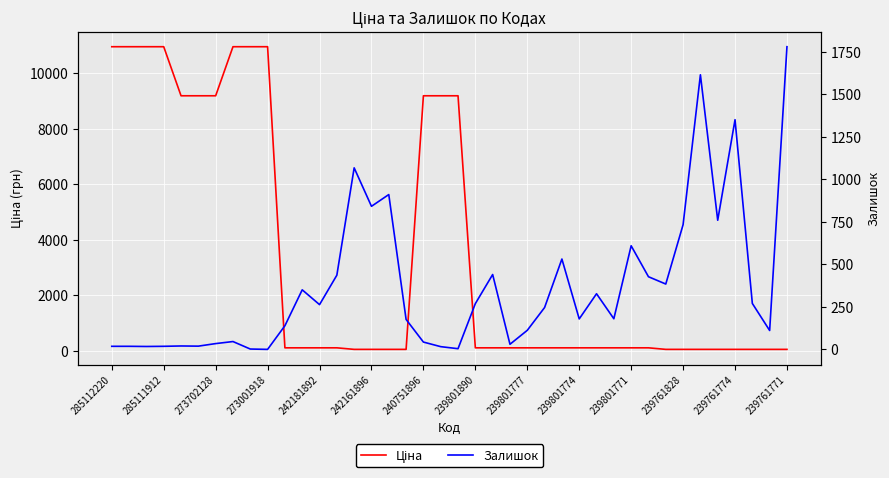

Is it true that Ціна equals 56.1 at 22?

False